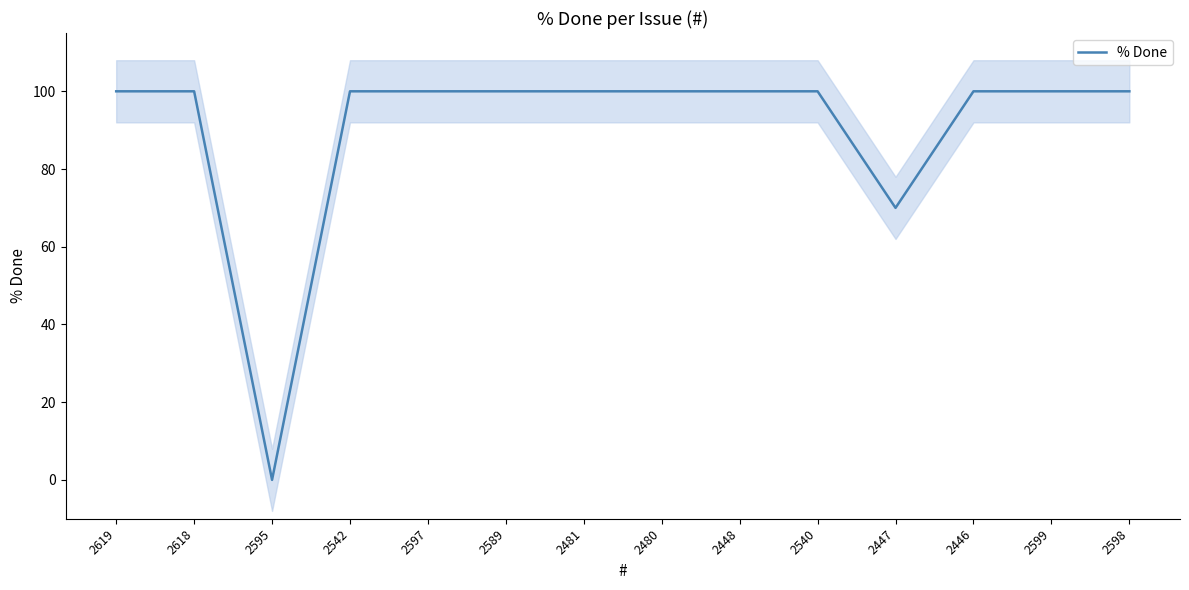

Is it true that the value at 2448 is 148?

False